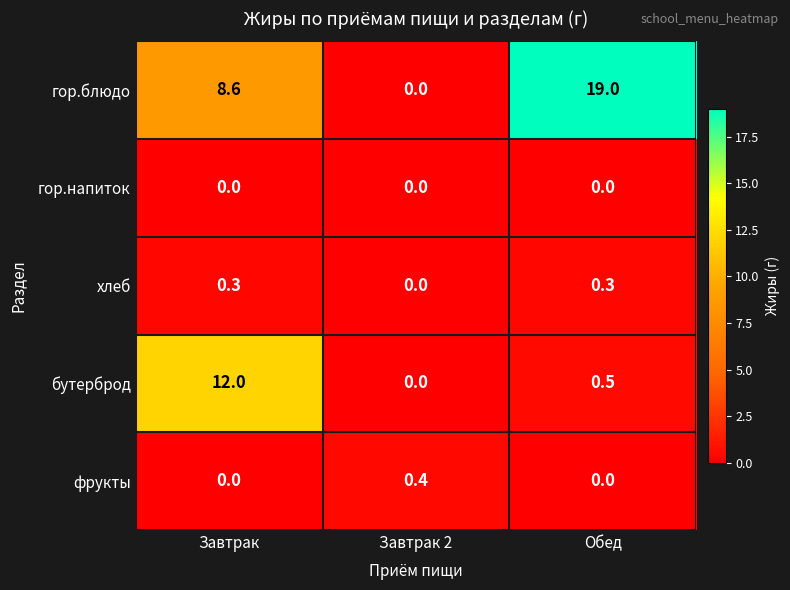

Between Завтрак and Завтрак 2, which series saw the biggest shift?

бутерброд